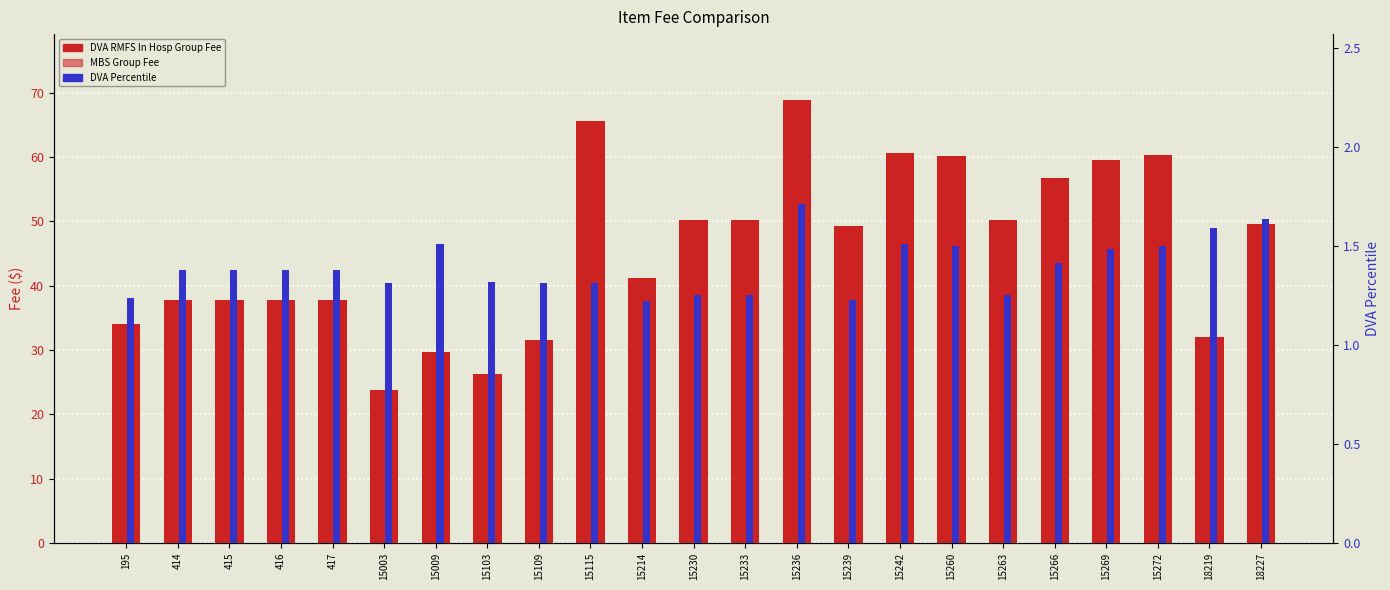

What is the sum of all DVA RMFS In Hosp Group Fee values?

1050.7